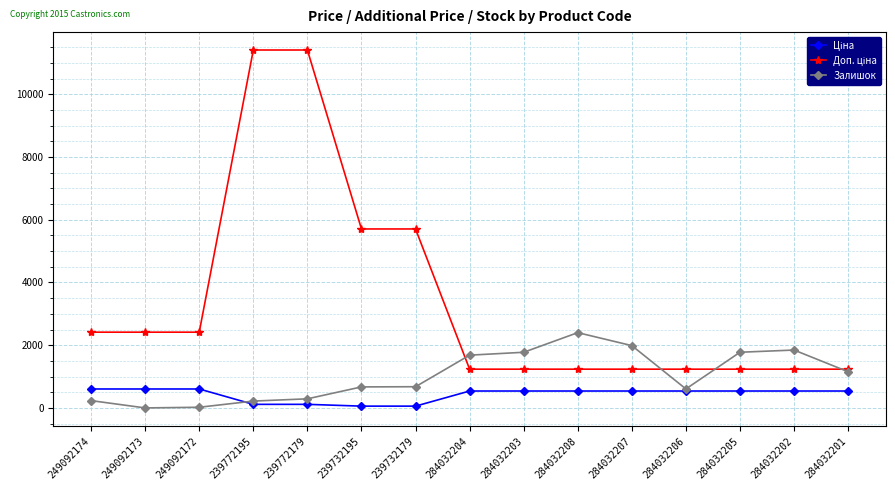

What is the greatest value displayed?

11410.0